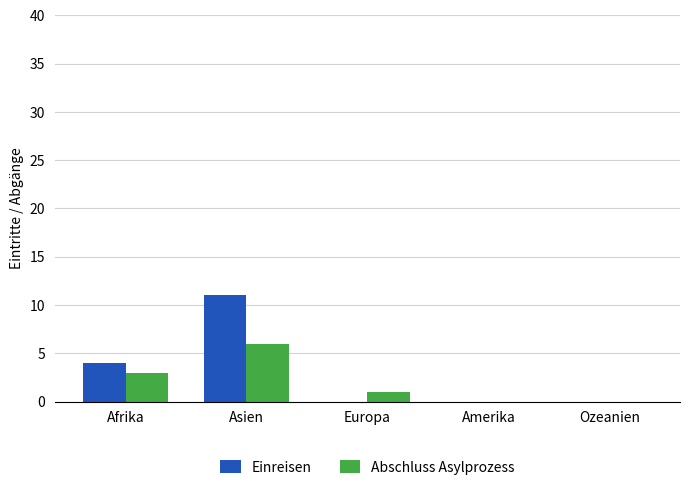

Is the value of Einreisen at Ozeanien greater than the value of Abschluss Asylprozess at Europa?

No